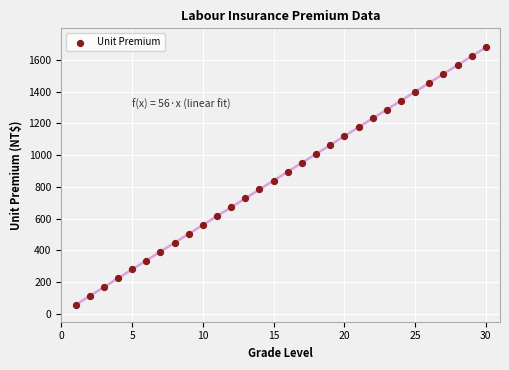

What is the range of X values (max minus min)?

29